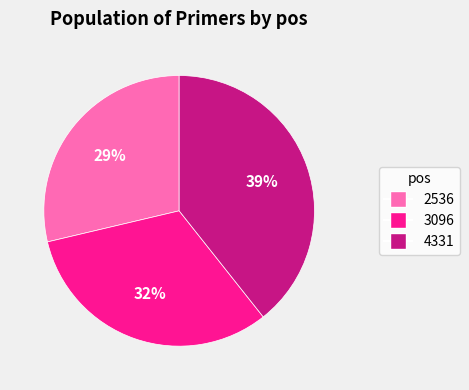

Which has a higher value, 2536 or 4331?

4331